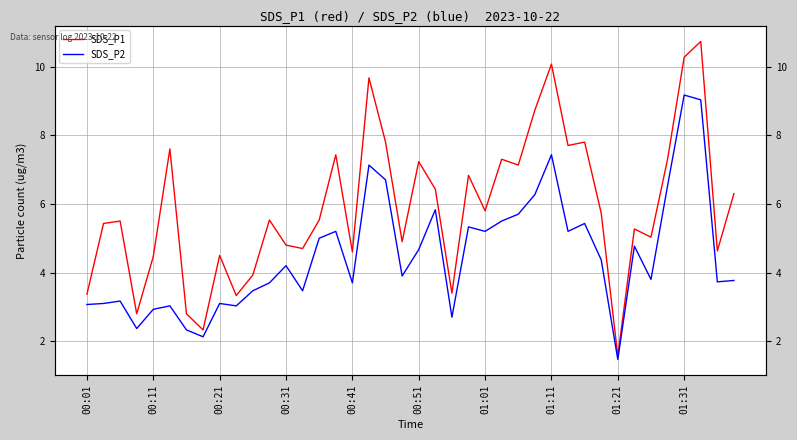

Rank the series by their average value, from highest to lowest.

SDS_P1, SDS_P2